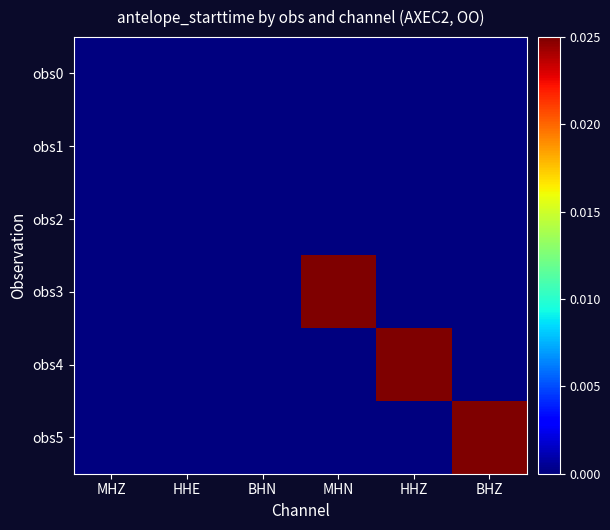

Which category has the highest value across all series?

BHZ